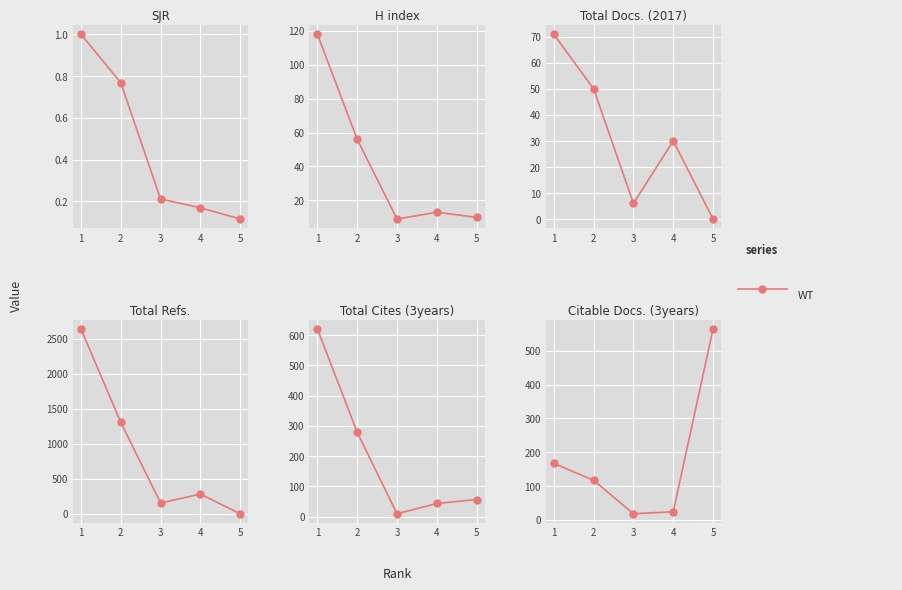

The chart shows a value of 117 at 2. True or false?

True